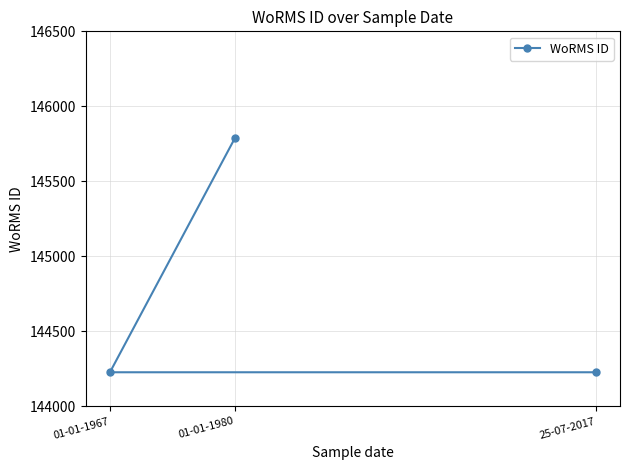

True or false: the data shows 199056 at 25-07-2017.

False